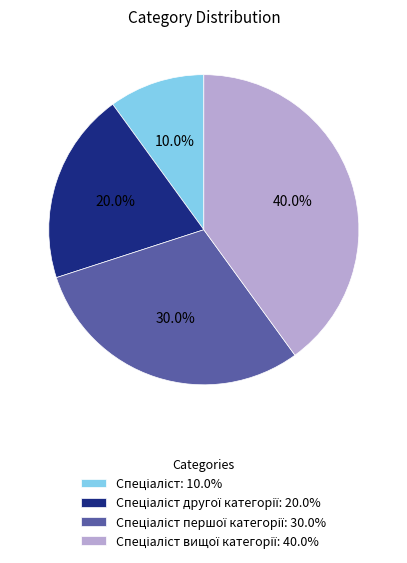

Is there any slice that represents more than half of the pie?

No